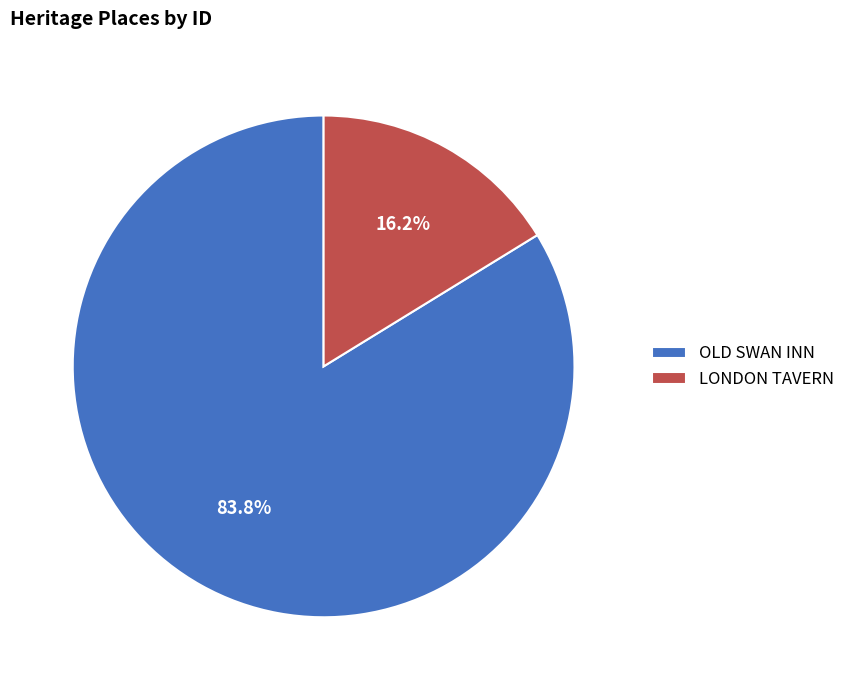

Rank the categories by value from lowest to highest.

LONDON TAVERN, OLD SWAN INN